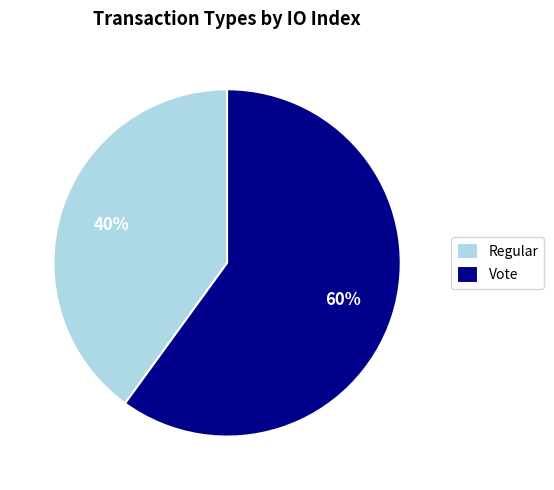

To the nearest percent, what percentage of the pie is Vote?

60%